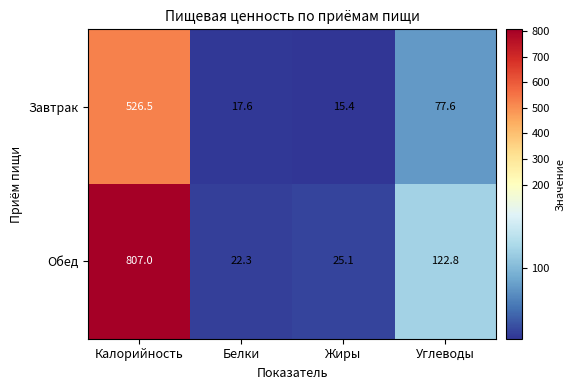

What is the total value across all series at Белки?

39.9